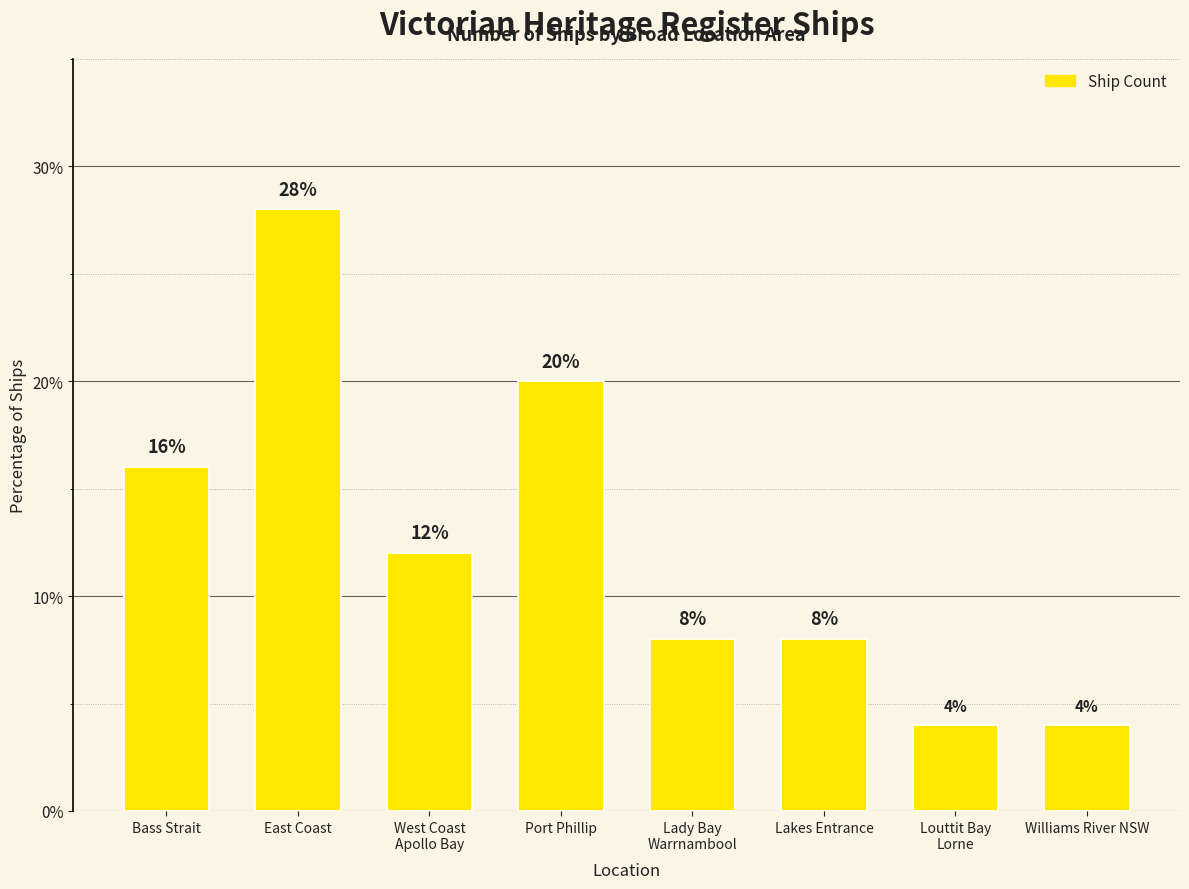

Between East Coast and Lakes Entrance, which is larger?

East Coast